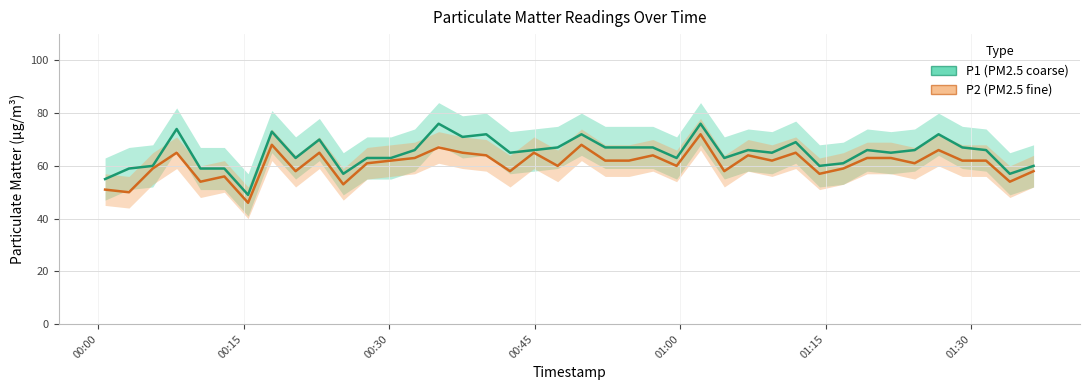

Does the chart display data point markers on the line(s)?

No